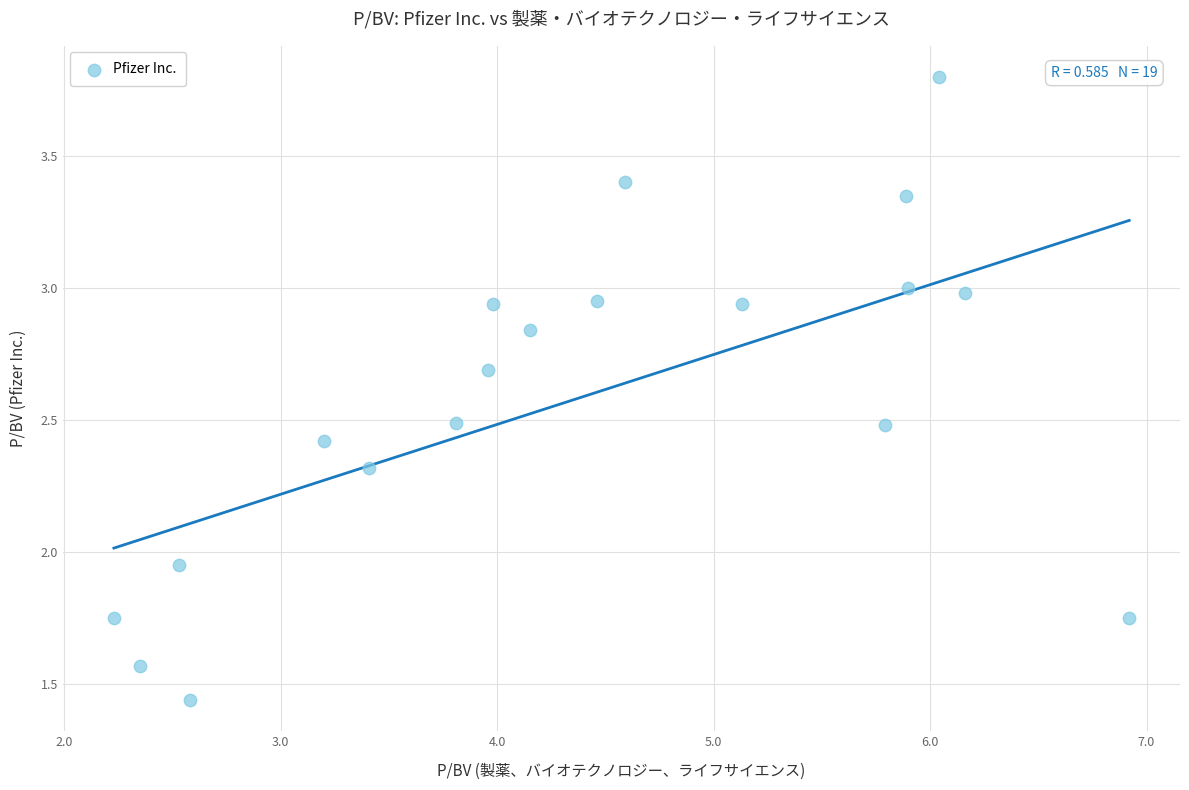

What is the range of Y values (max minus min)?

2.4